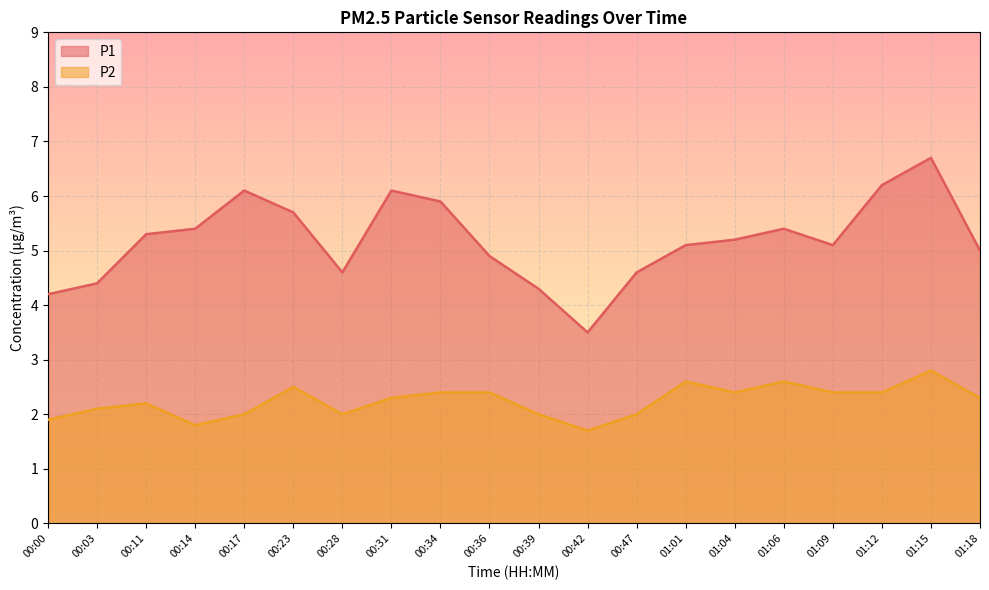

What is the sum of all P2 values?

44.8